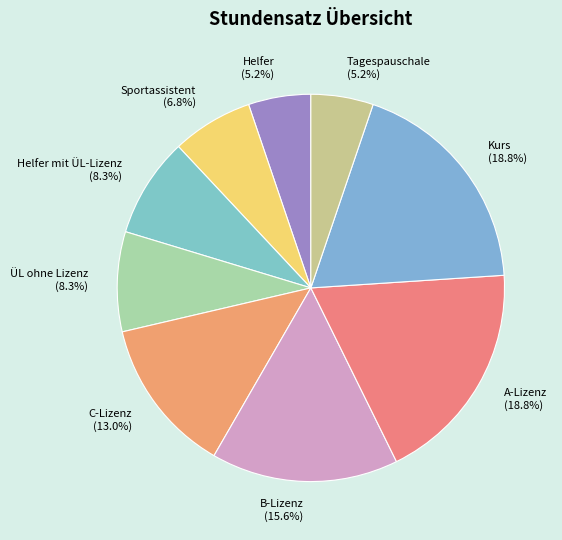

Count the number of slices in the pie.

9